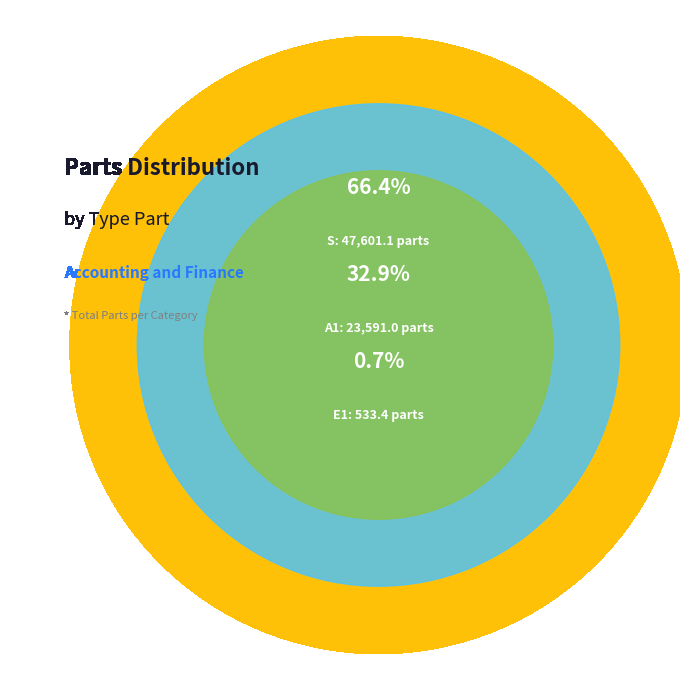

What percentage is the E1 slice, to the nearest percent?

1%